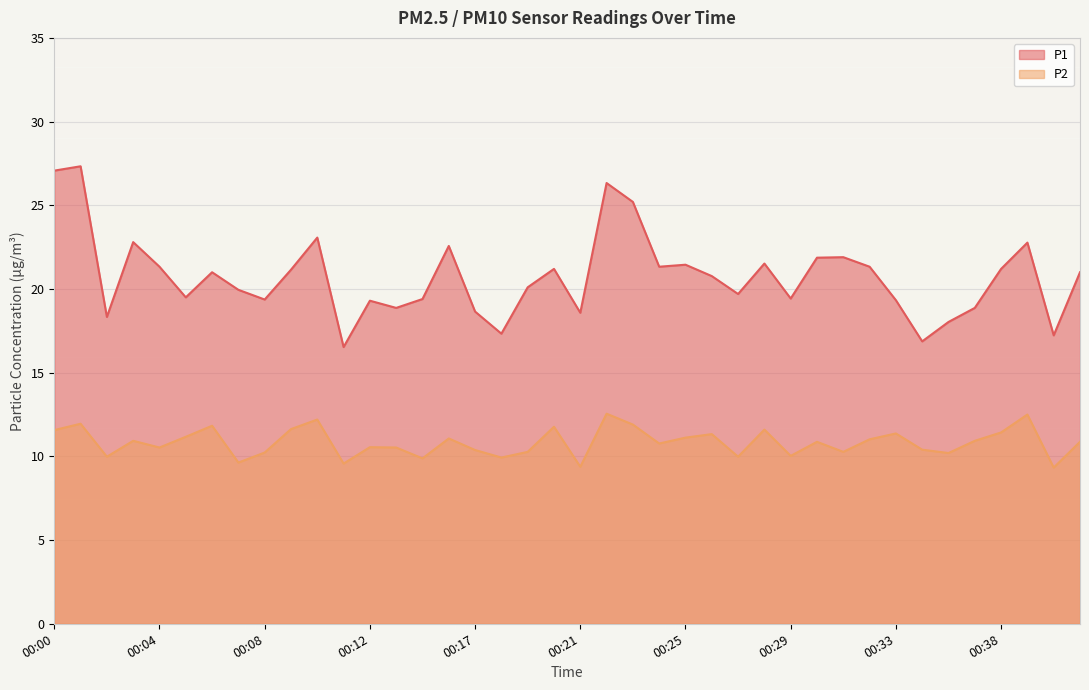

Which series has the widest spread of values?

P1